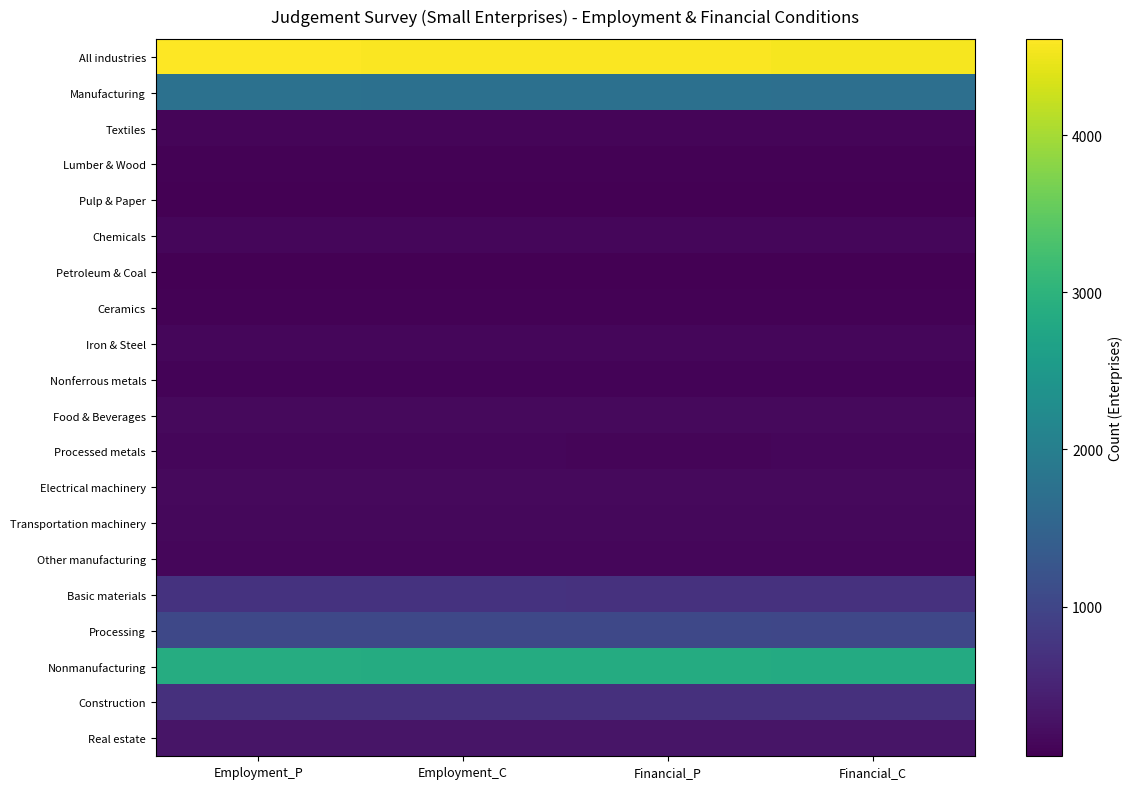

List the series in order of their peak value, lowest first.

Petroleum & Coal, Pulp & Paper, Lumber & Wood, Ceramics, Nonferrous metals, Textiles, Processed metals, Chemicals, Iron & Steel, Other manufacturing, Transportation machinery, Food & Beverages, Electrical machinery, Real estate, Construction, Basic materials, Processing, Manufacturing, Nonmanufacturing, All industries